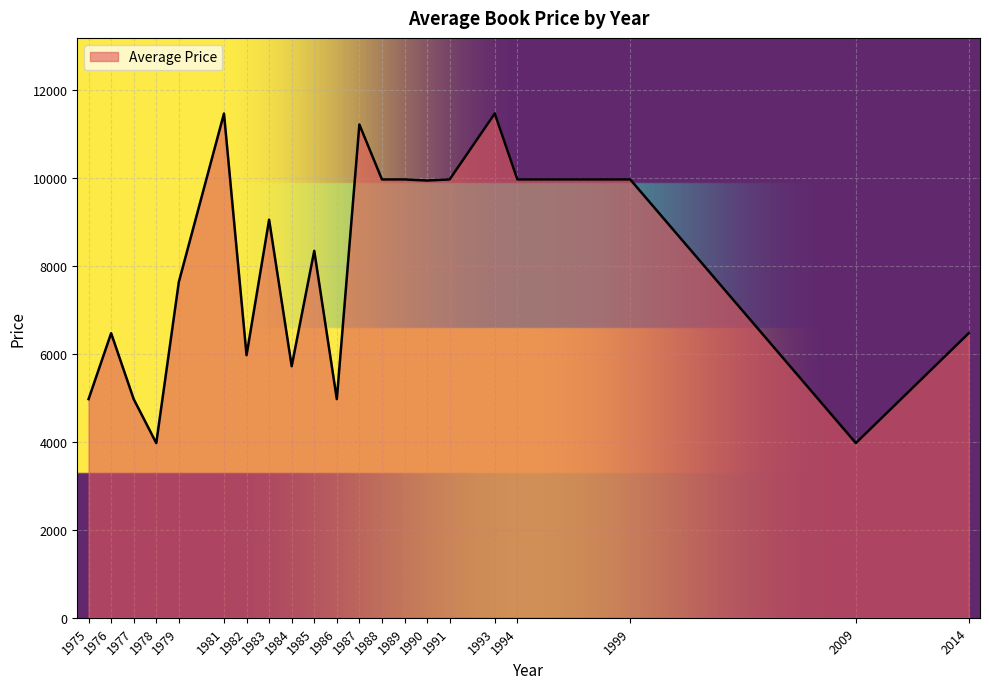

True or false: the data shows 17059 at 1983.

False